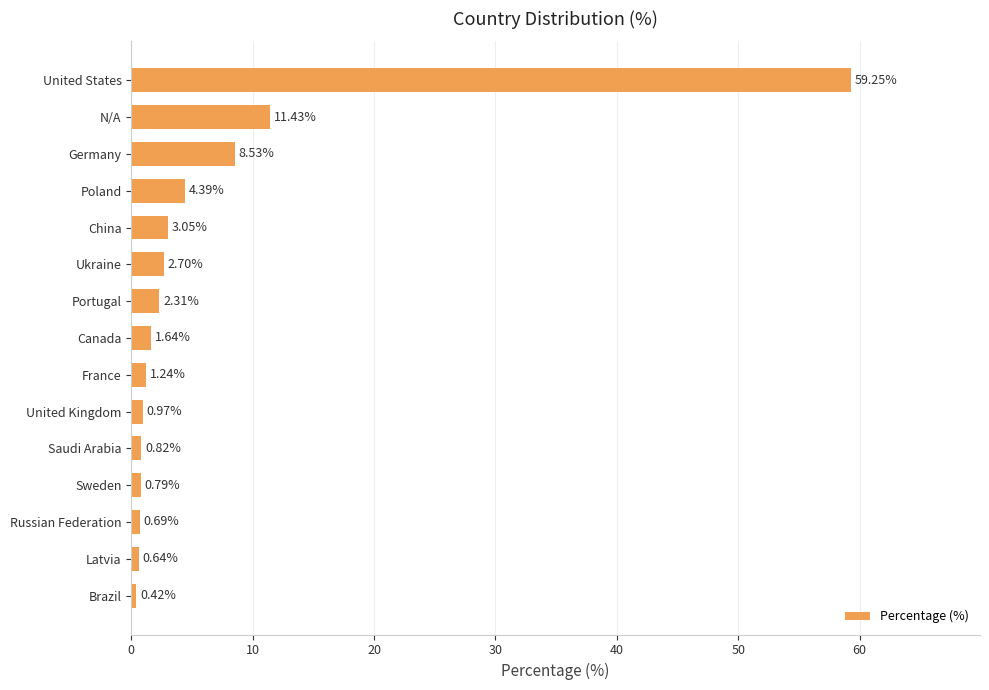

Are the bars horizontal?

Yes